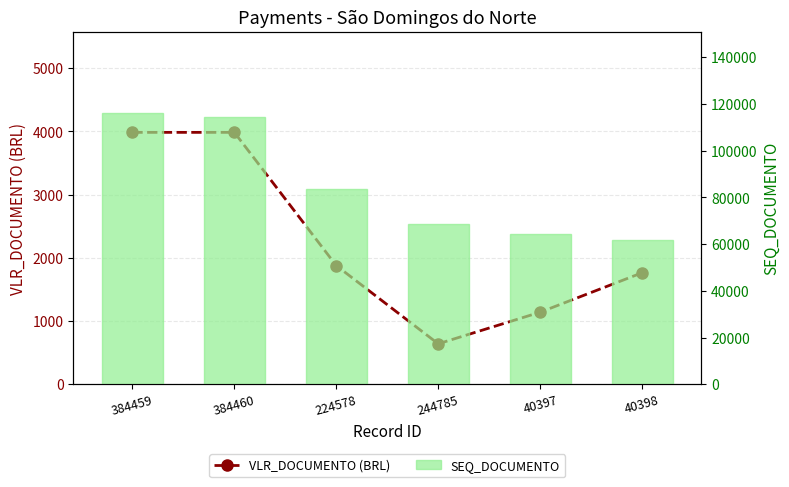

What is the maximum value for SEQ_DOCUMENTO?

116057.0